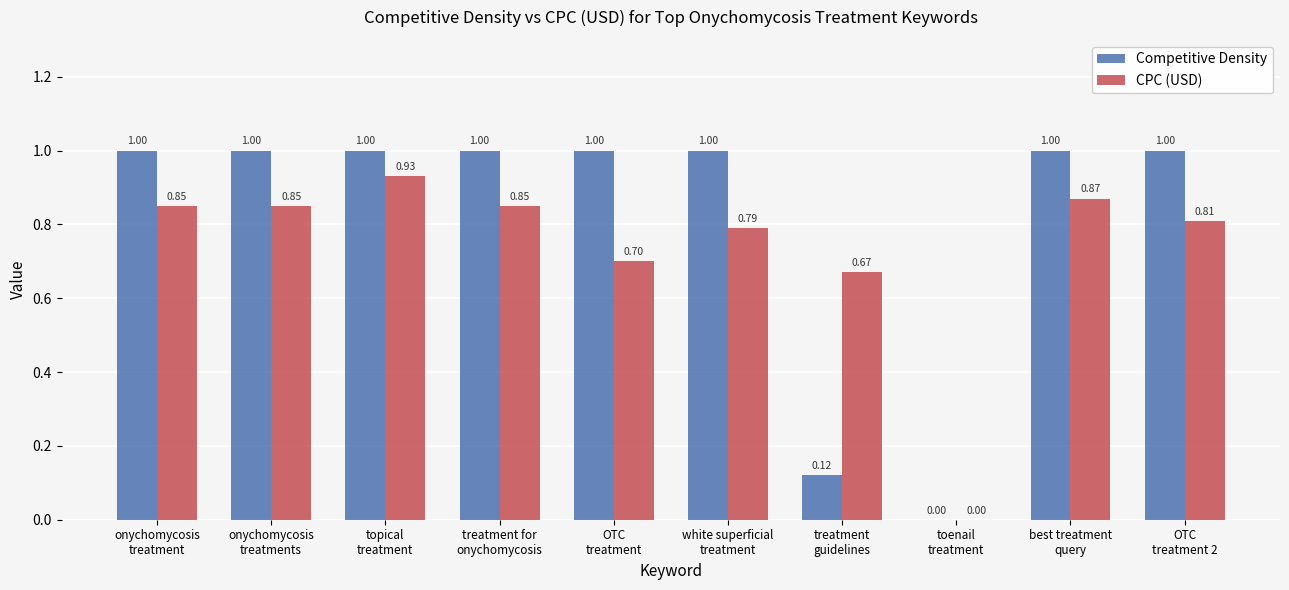

Which series has the largest total across all categories?

Competitive Density